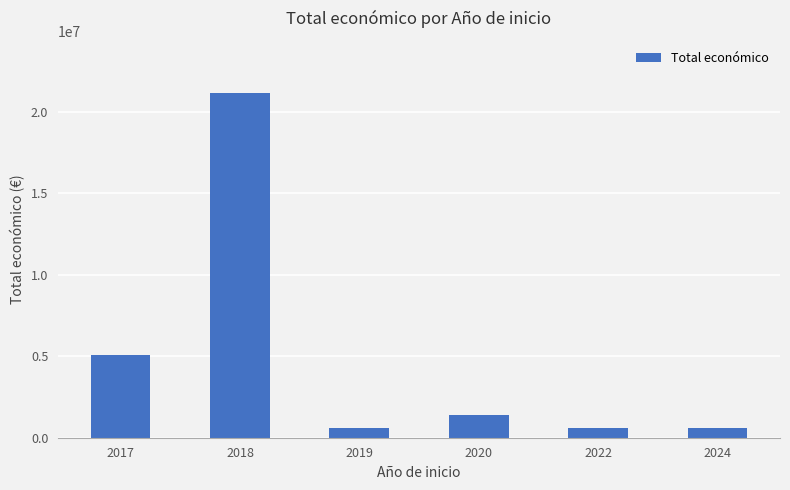

Between 2020 and 2024, which is larger?

2020